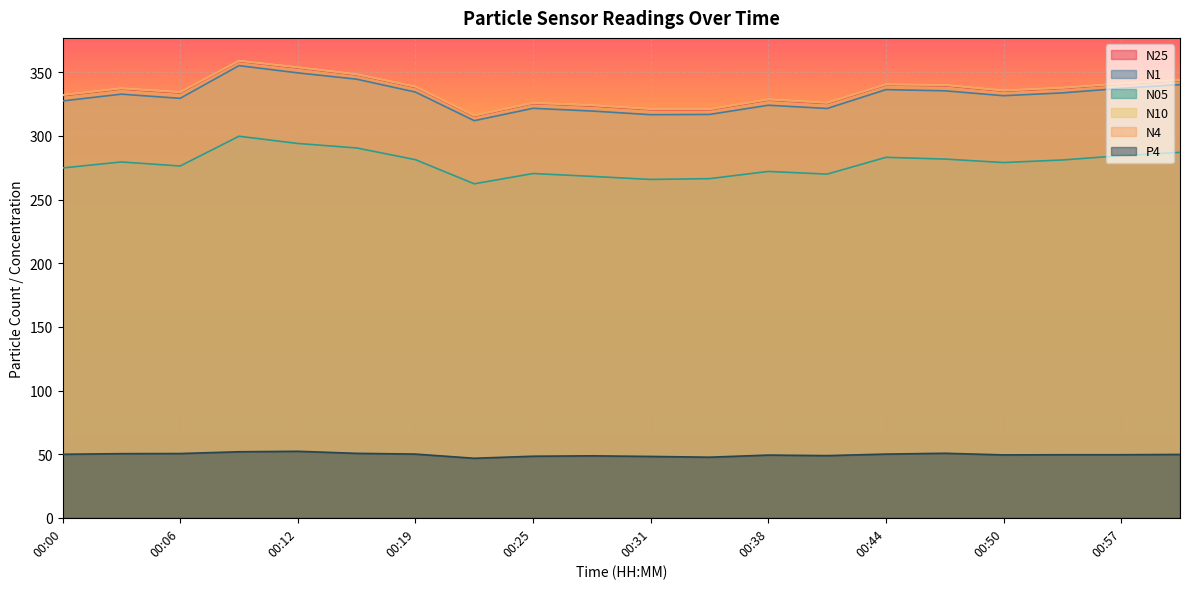

True or false: N4 and N05 cross at least once.

False